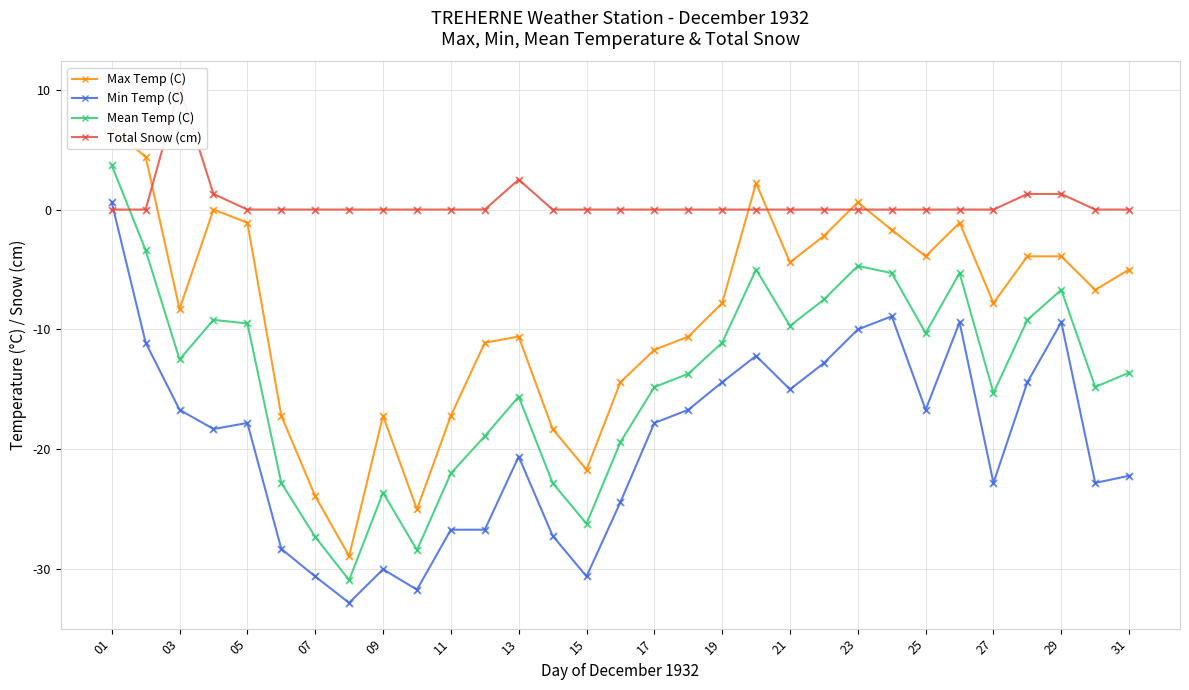

What are all the series names shown in the legend?

Max Temp (C), Min Temp (C), Mean Temp (C), Total Snow (cm)